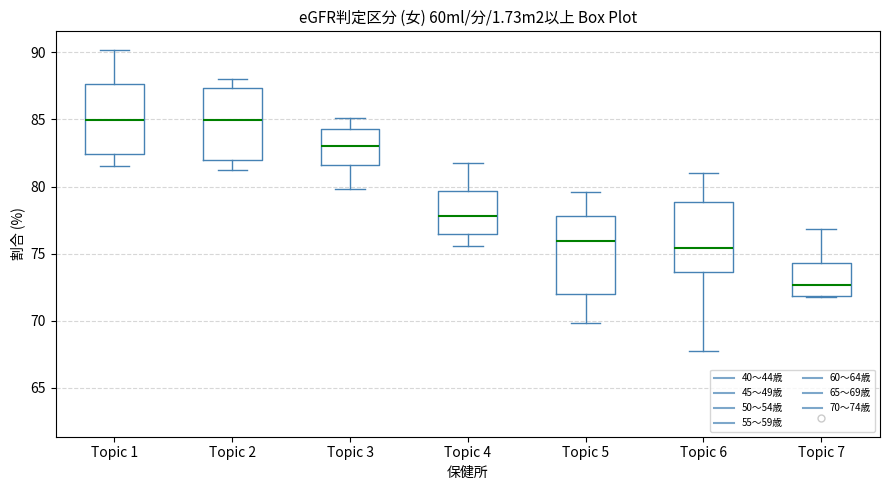

Which box's median line is the lowest?

Topic 7